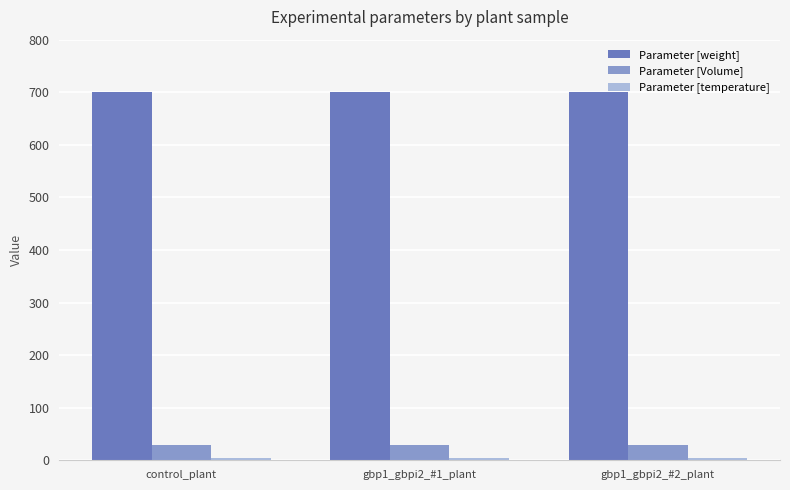

What is the sum of all Parameter [Volume] values?

90